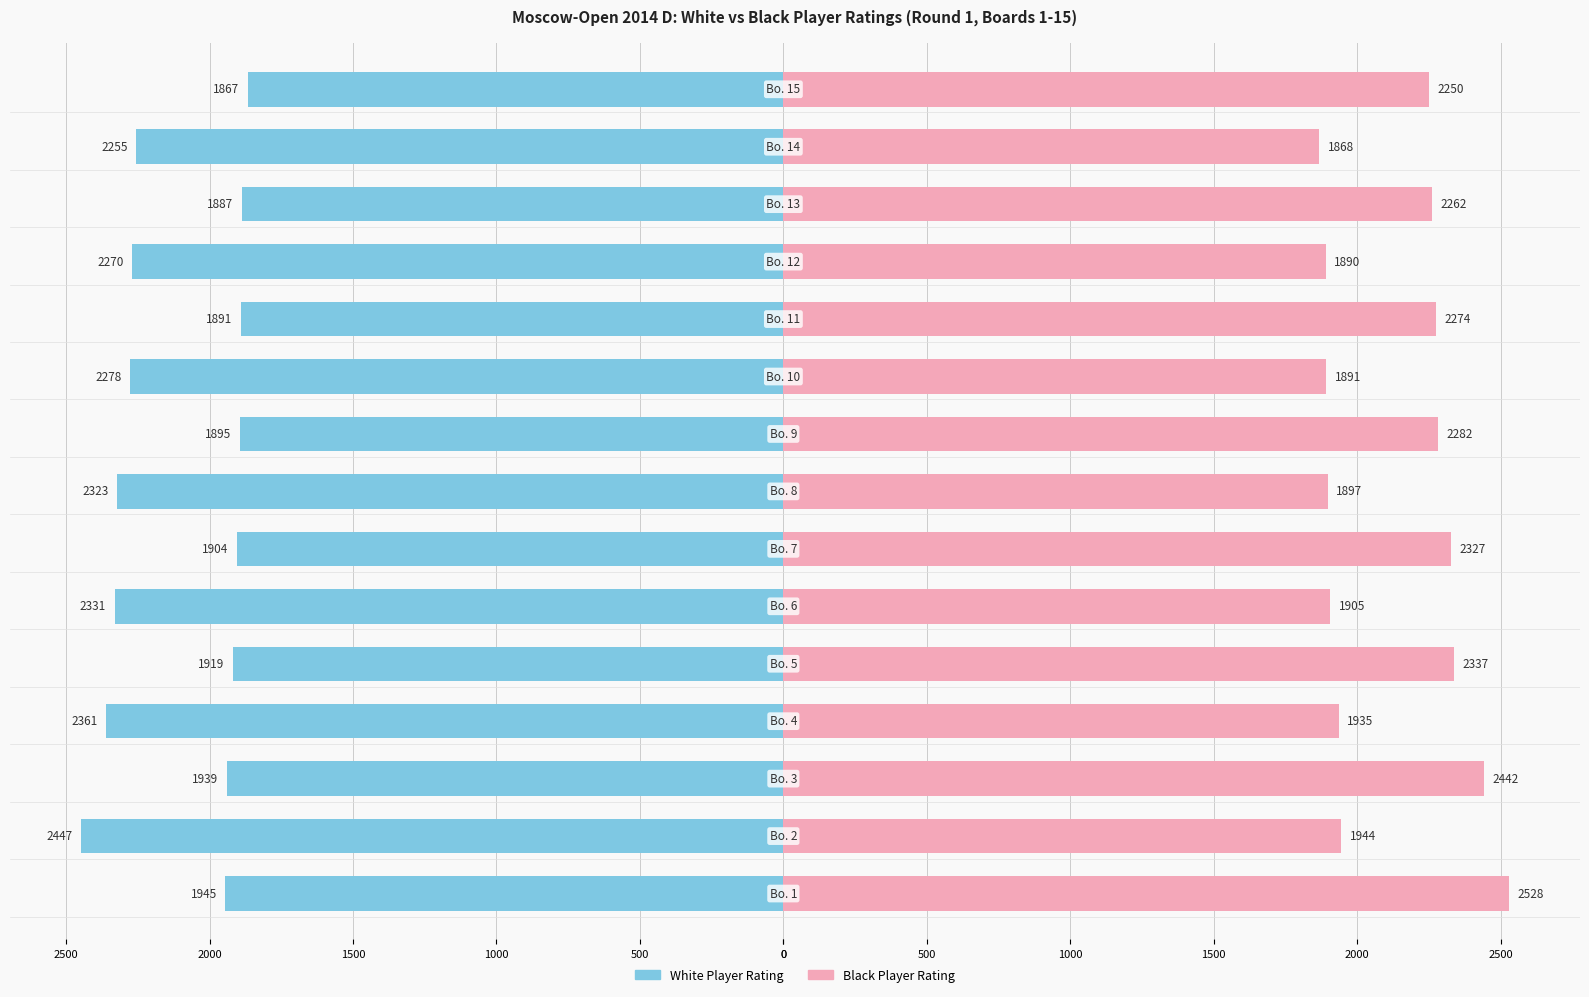

Reading left to right, extract all data points from this chart.

White Player Rating: -1945	-2447	-1939	-2361	-1919	-2331	-1904	-2323	-1895	-2278	-1891	-2270	-1887	-2255	-1867
Black Player Rating: 2528	1944	2442	1935	2337	1905	2327	1897	2282	1891	2274	1890	2262	1868	2250